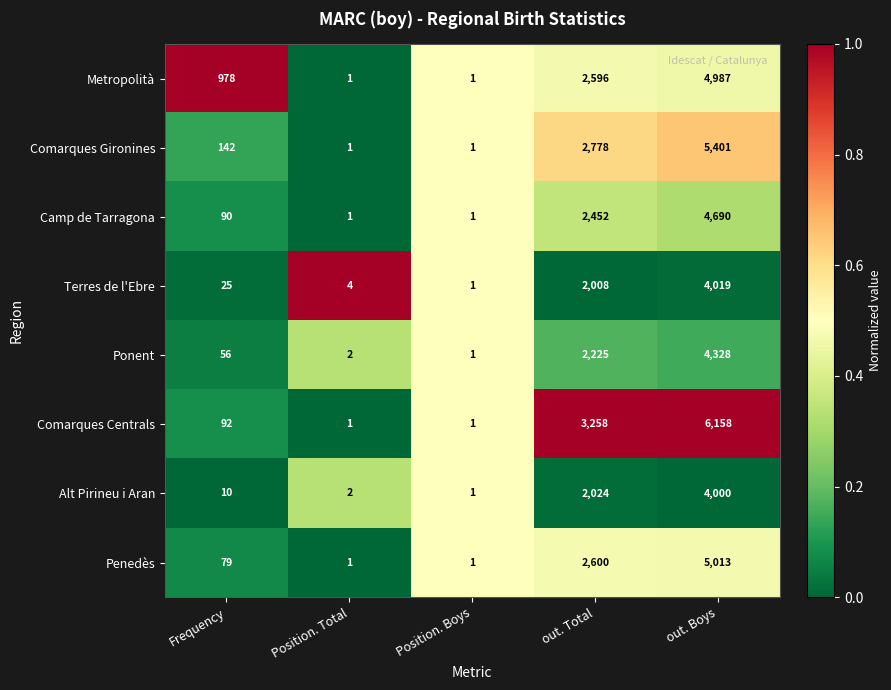

What is the difference between the highest and lowest values at out. Total?

1250